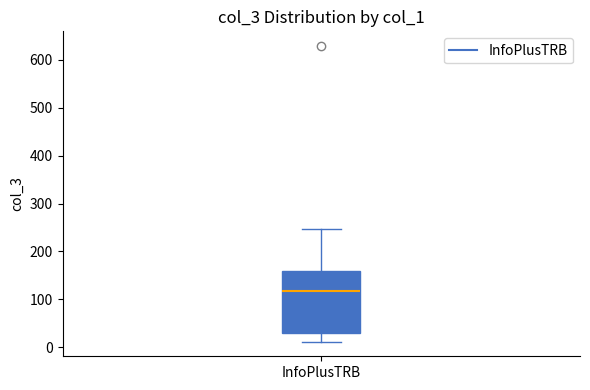

Read this box plot against the y-axis: the position of the median line, the range covered by the box, and the ends of both whiskers. The values are not printed on the chart, so give them approximately, as read against the axis.

median 120, box 30 to 160, whiskers 10 to 250